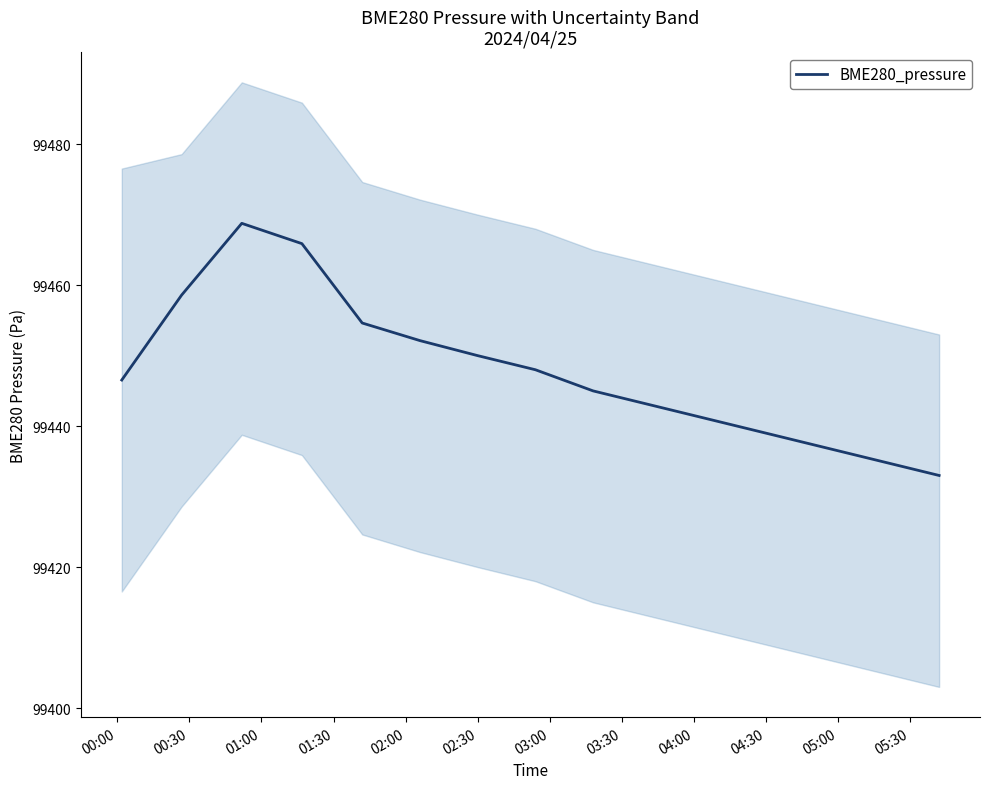

What is the maximum value for BME280_pressure?

99468.8